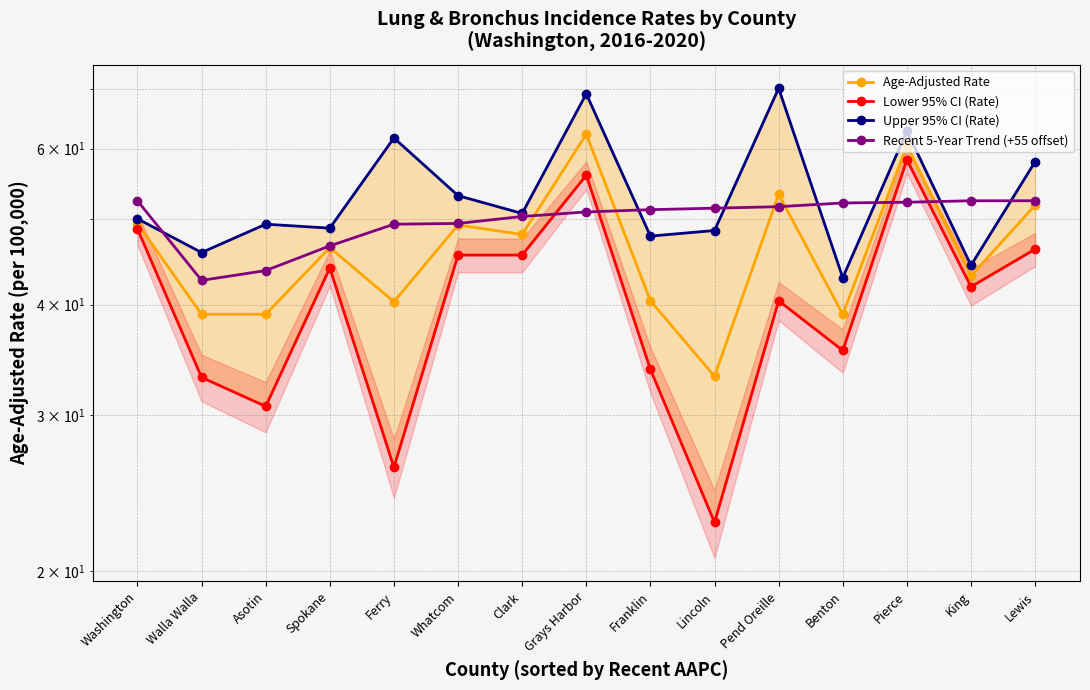

What is the label of the 14th point from the right?

Walla Walla